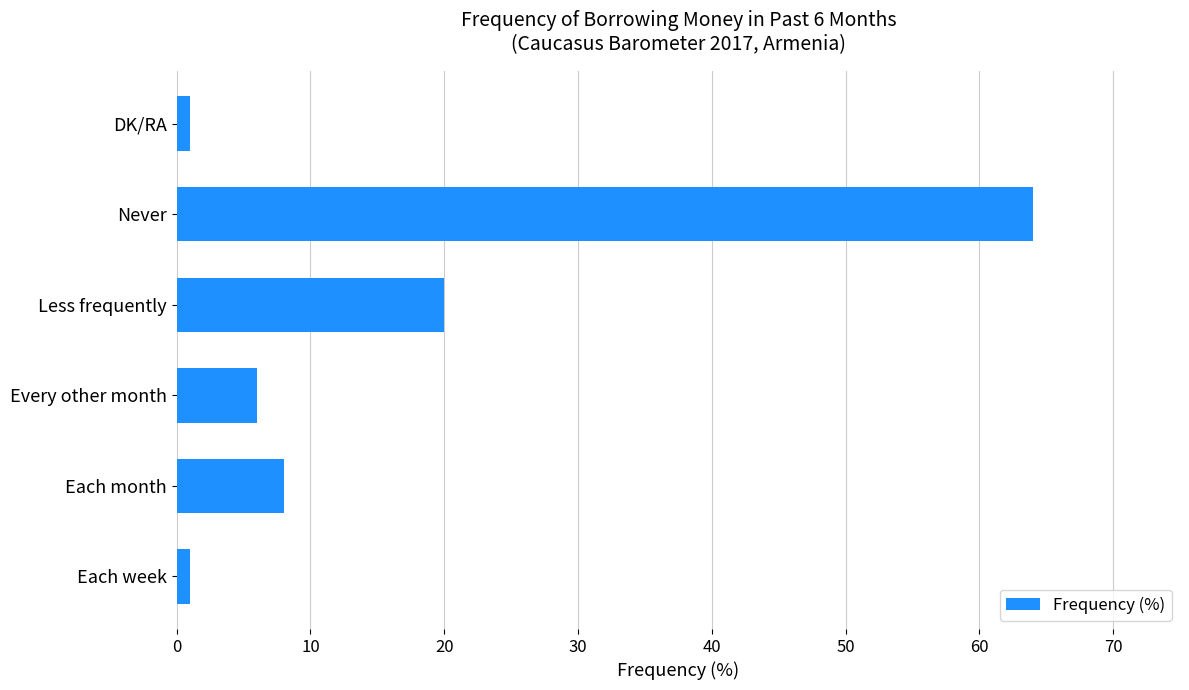

Count the number of categories in the chart.

6